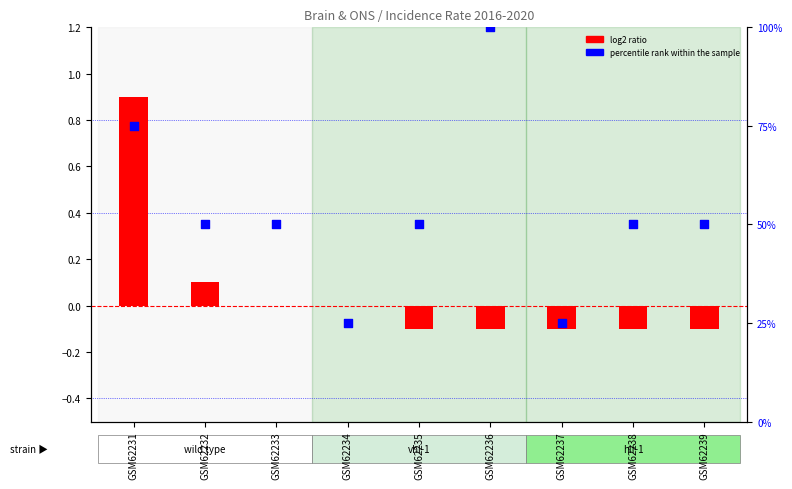

Which series reaches the minimum Y coordinate?

log2 ratio